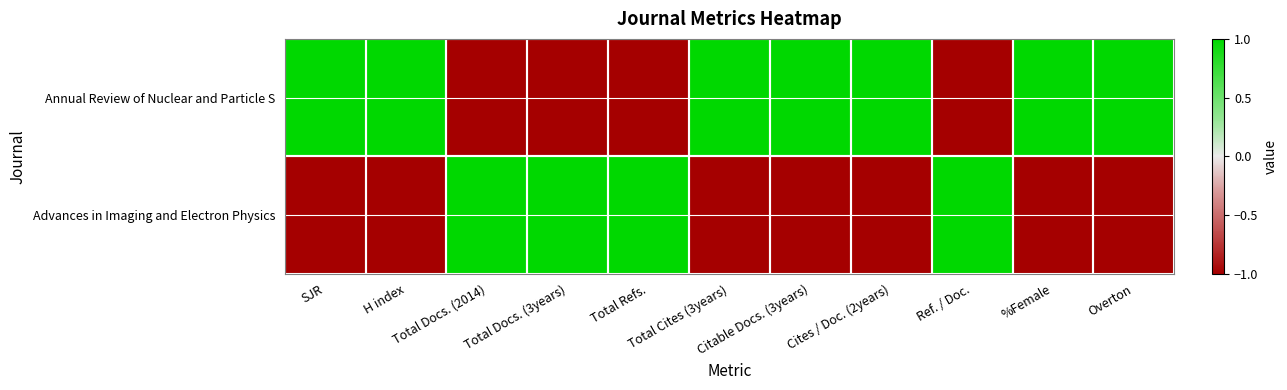

Reading right to left, what are all the values shown in this chart?

Annual Review of Nuclear and Particle S: Overton=1	%Female=1	Ref. / Doc.=-1	Cites / Doc. (2years)=1	Citable Docs. (3years)=1	Total Cites (3years)=1	Total Refs.=-1	Total Docs. (3years)=-1	Total Docs. (2014)=-1	H index=1	SJR=1
Advances in Imaging and Electron Physics: Overton=-1	%Female=-1	Ref. / Doc.=1	Cites / Doc. (2years)=-1	Citable Docs. (3years)=-1	Total Cites (3years)=-1	Total Refs.=1	Total Docs. (3years)=1	Total Docs. (2014)=1	H index=-1	SJR=-1